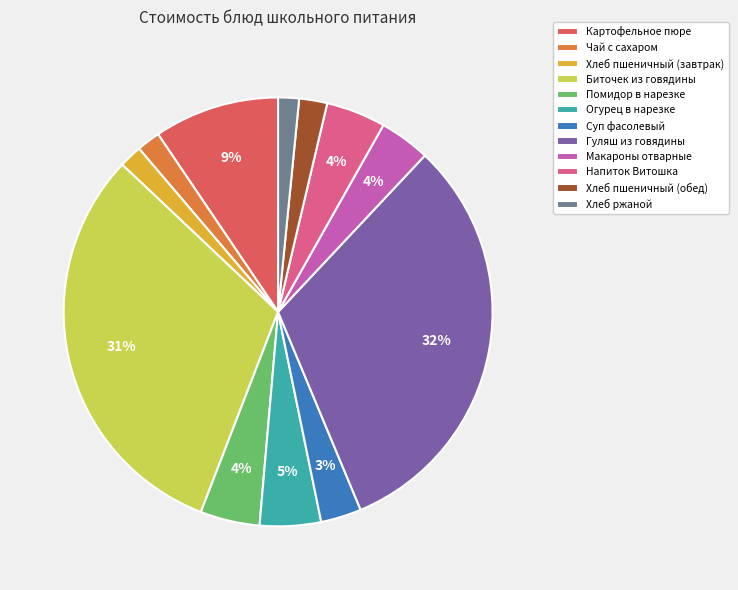

True or false: Напиток Витошка accounts for 4% of the total.

True